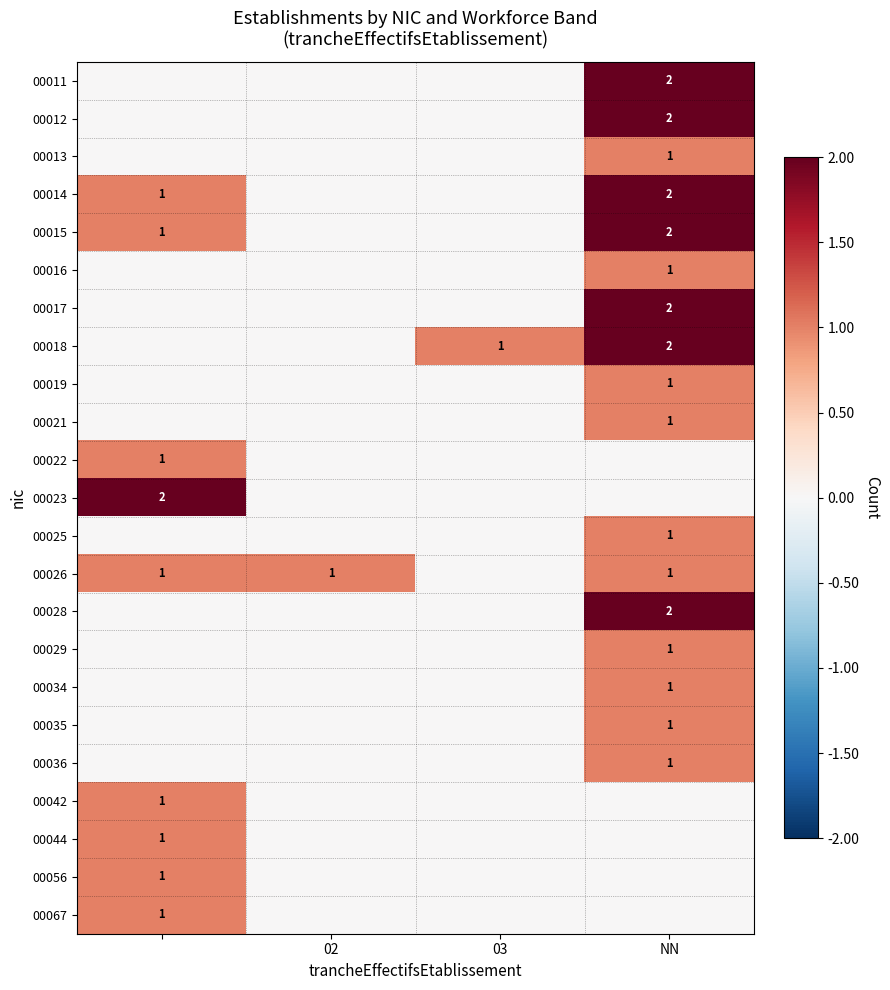

What is the sum of the 00018 values at NN and 03?

3